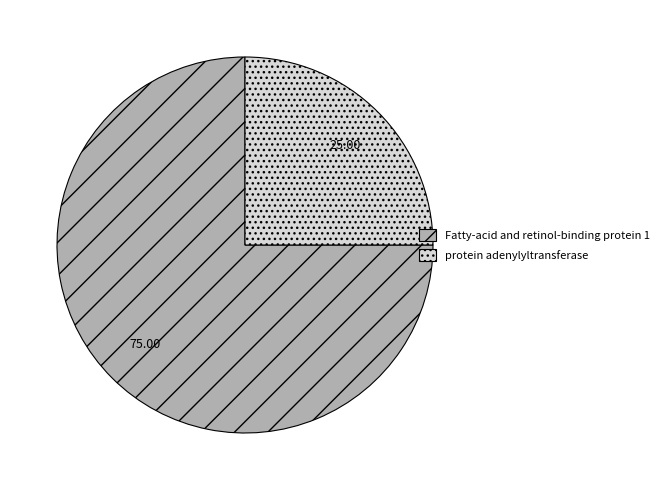

What is the largest slice in the pie chart?

Fatty-acid and retinol-binding protein 1